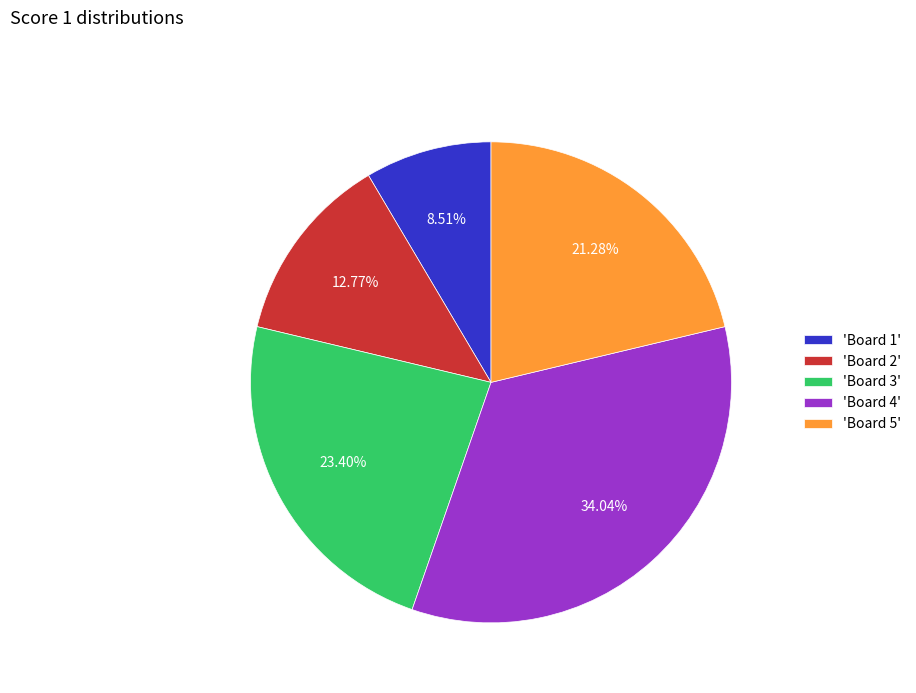

Combined, do 'Board 5' and 'Board 3' account for over 50%?

No